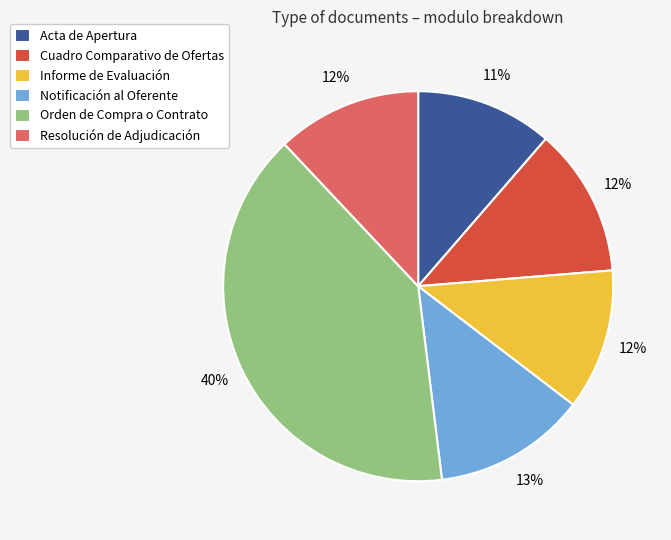

Is Acta de Apertura the majority of the pie?

No